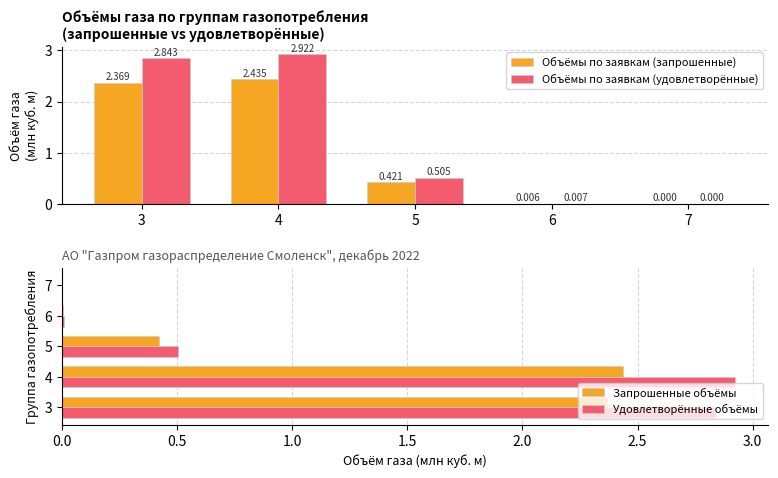

Between 3 and 4, which series saw the biggest shift?

Объёмы по заявкам (удовлетворённые)